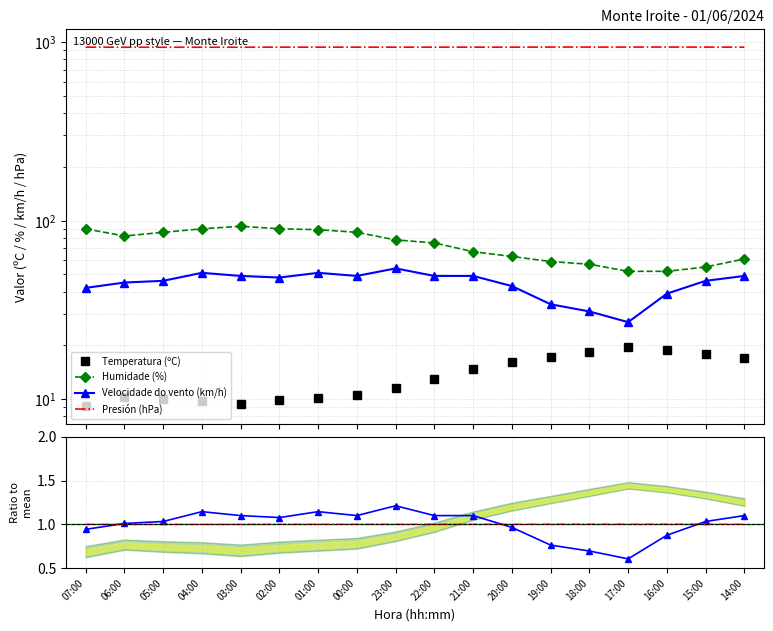

Which has a higher value, 05:00 or 04:00?

05:00